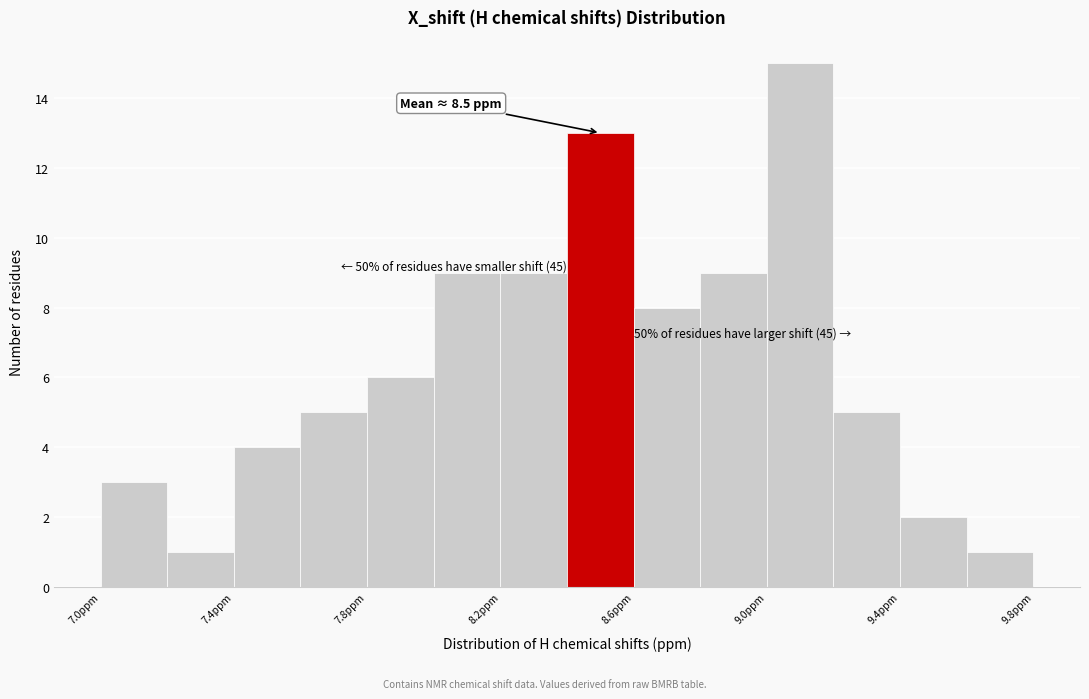

Over which range of the x-axis is the bar tallest?

9.0 to 9.2